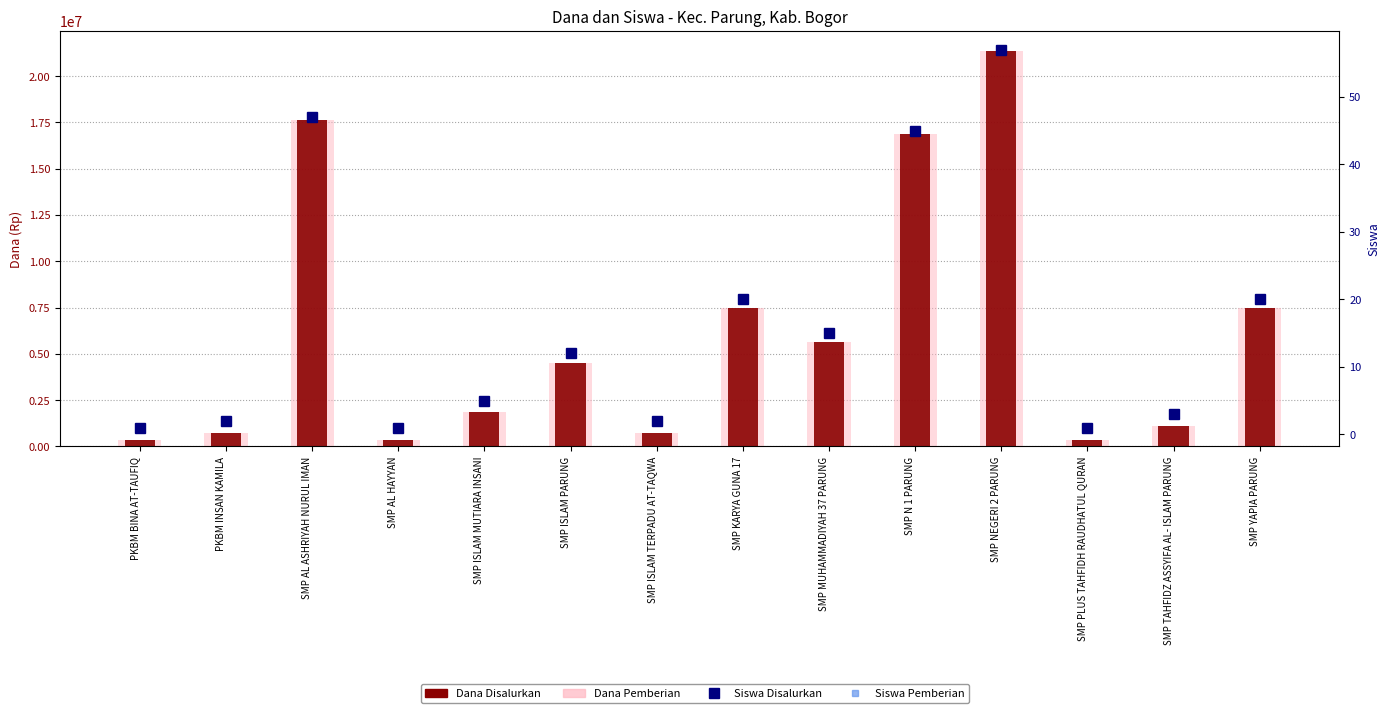

What is the average value of the Dana Disalurkan series?

6187500